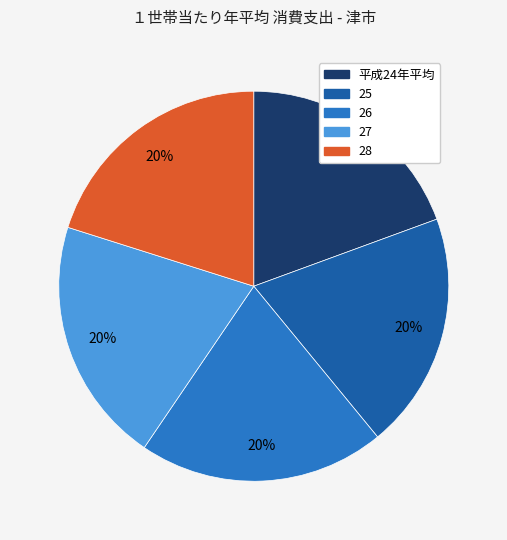

To the nearest percent, what portion does 平成24年平均 represent?

19%